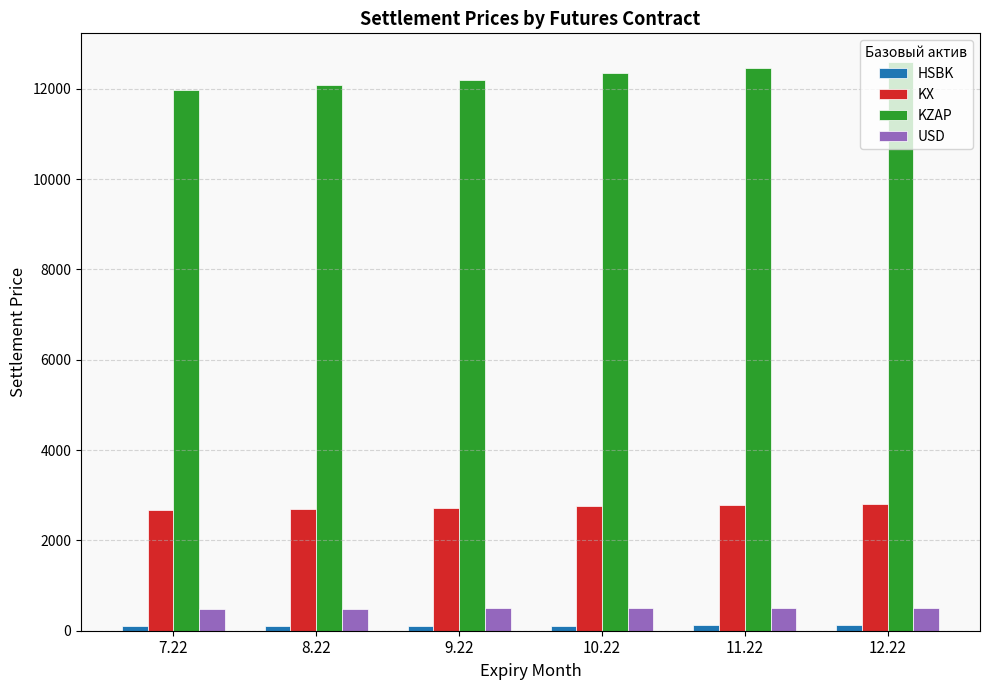

How many series are shown in this chart?

4